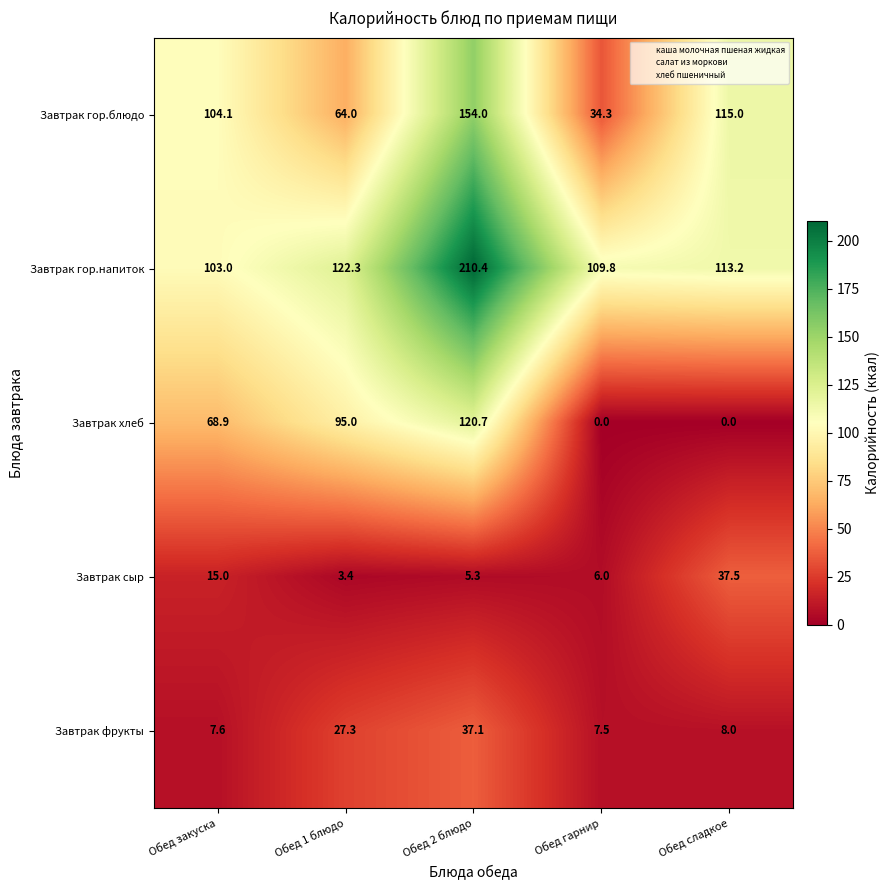

What is the spread (max minus min) of values at Обед закуска?

96.5